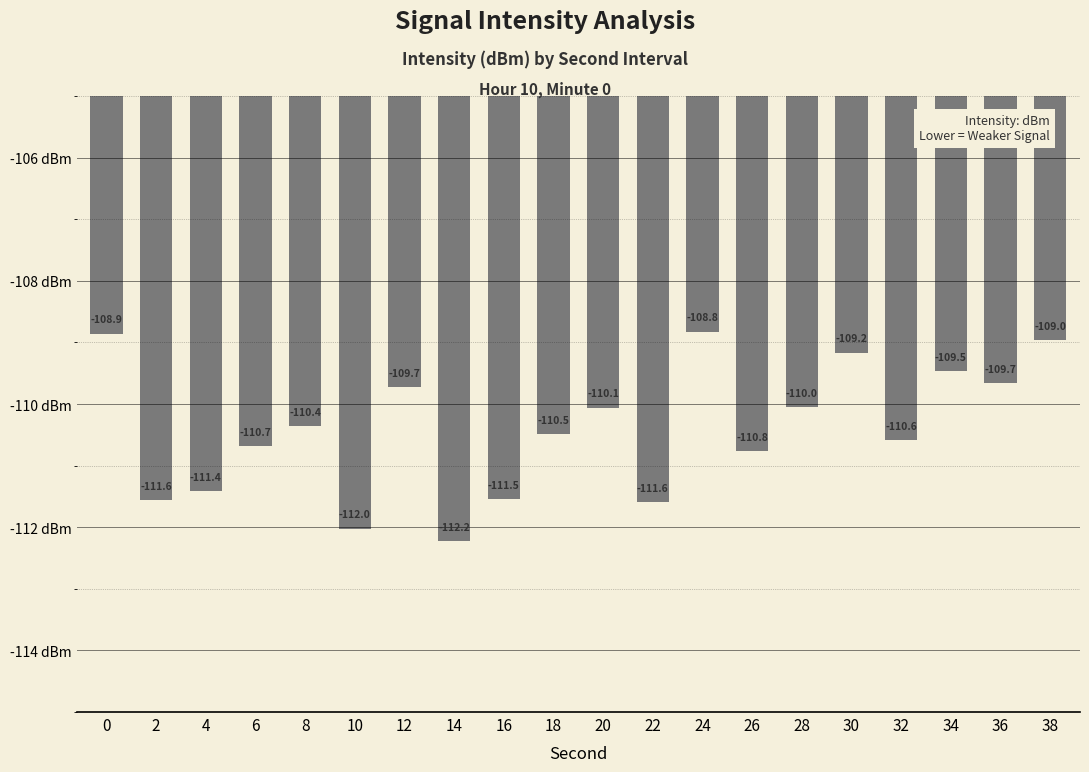

What is the value of the 19th bar from the left?

-109.7